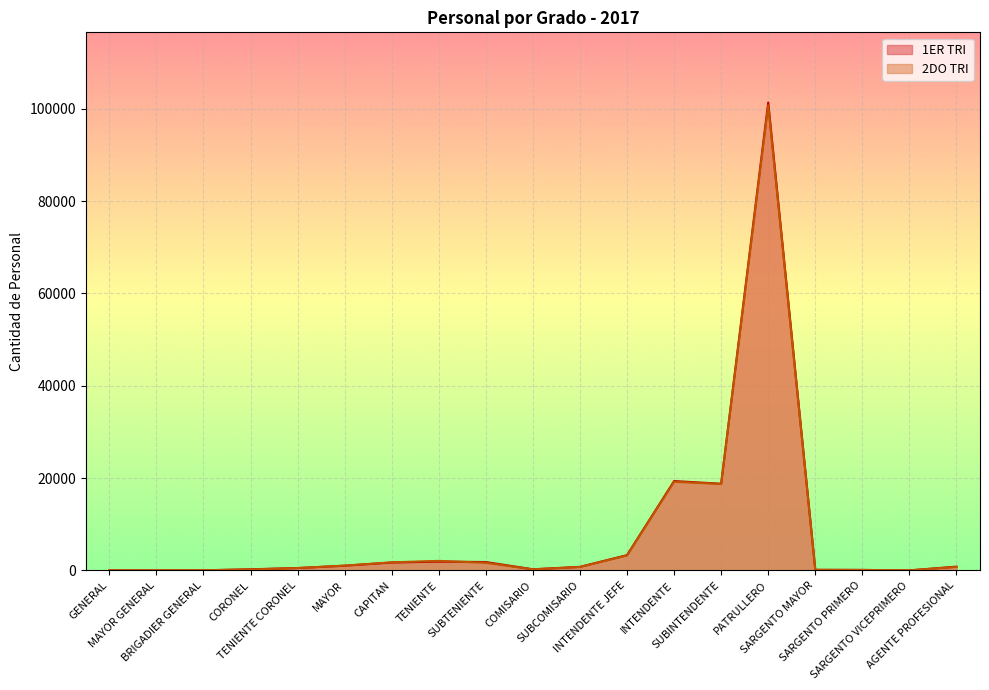

Is the value of 2DO TRI at PATRULLERO greater than the value of 1ER TRI at CORONEL?

Yes